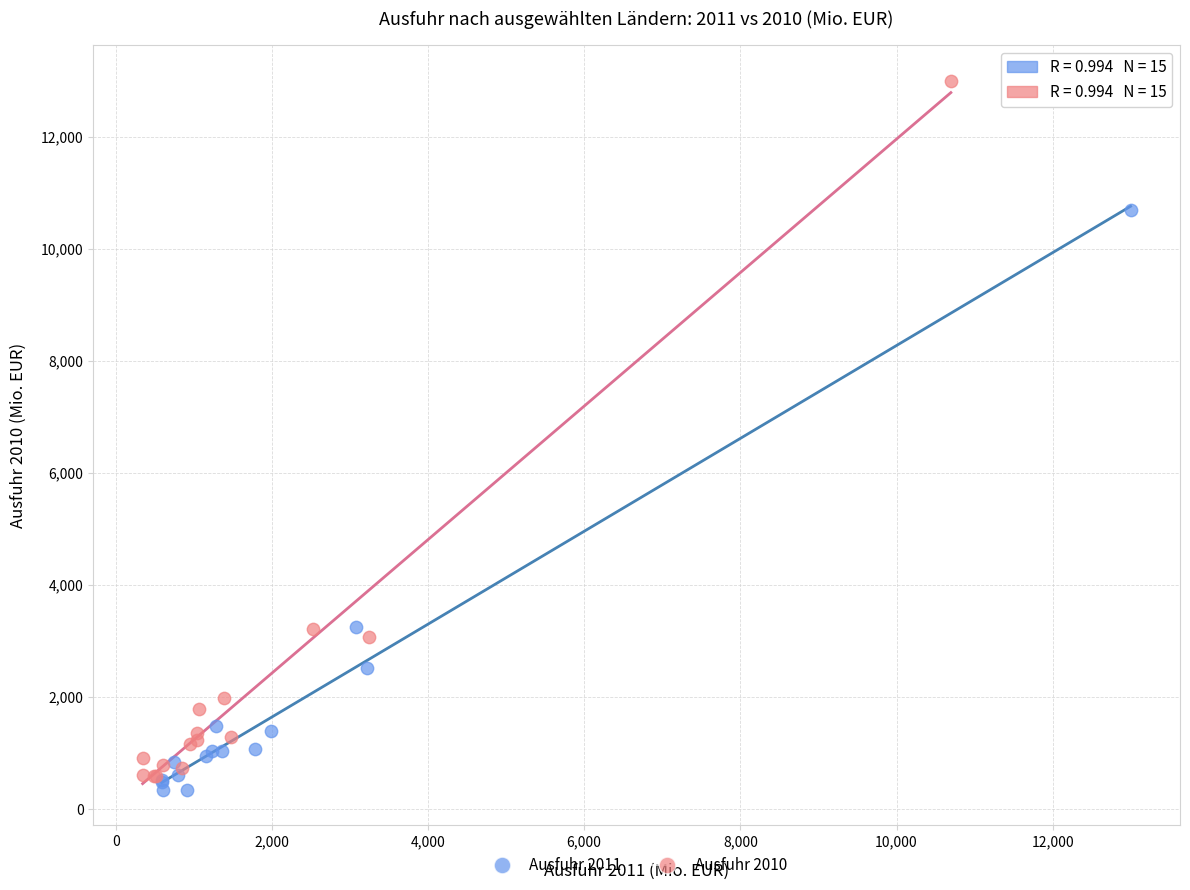

Which series has the widest spread of Y values?

Ausfuhr 2010